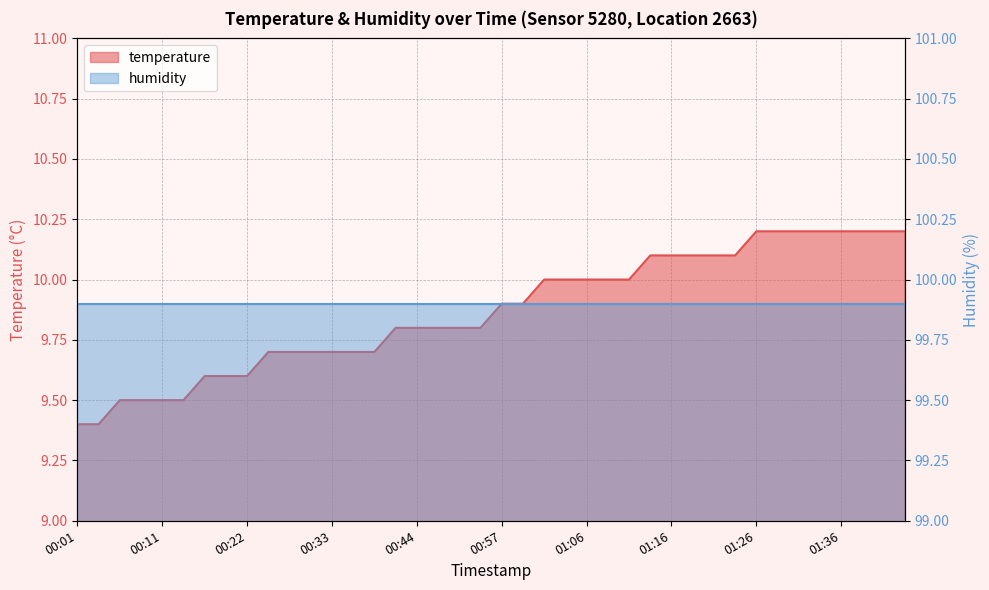

What is the average value?

9.9